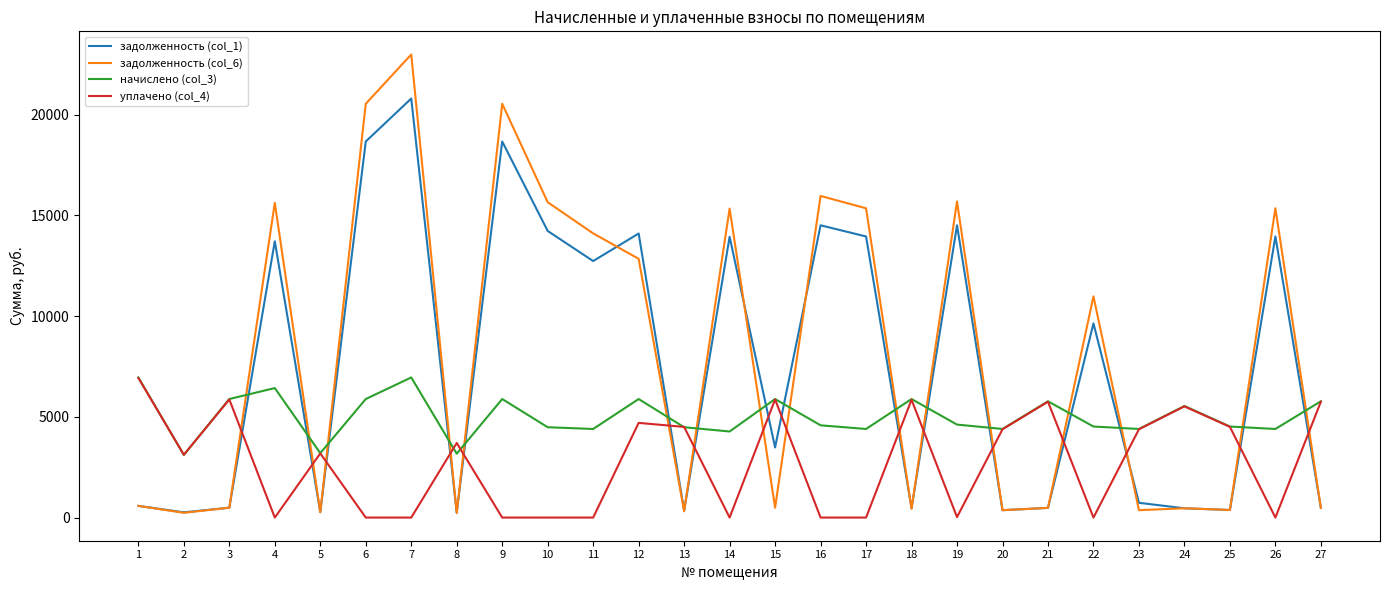

True or false: начислено (col_3) has a value of 4484.2 at 10.

True